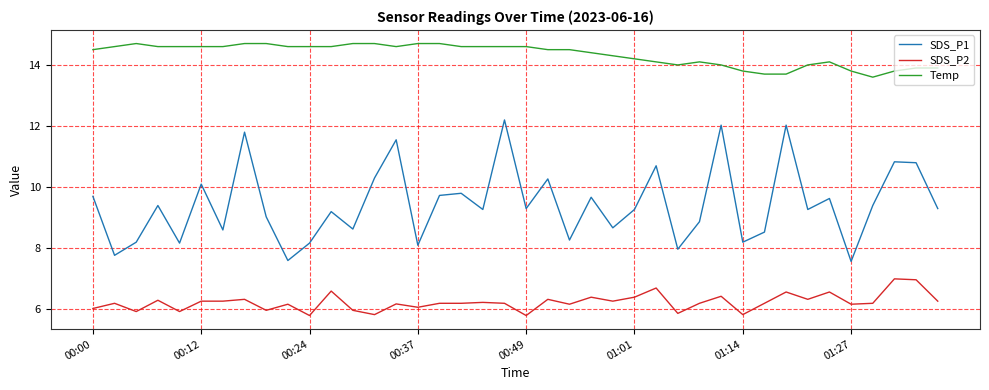

What are all the series names shown in the legend?

SDS_P1, SDS_P2, Temp